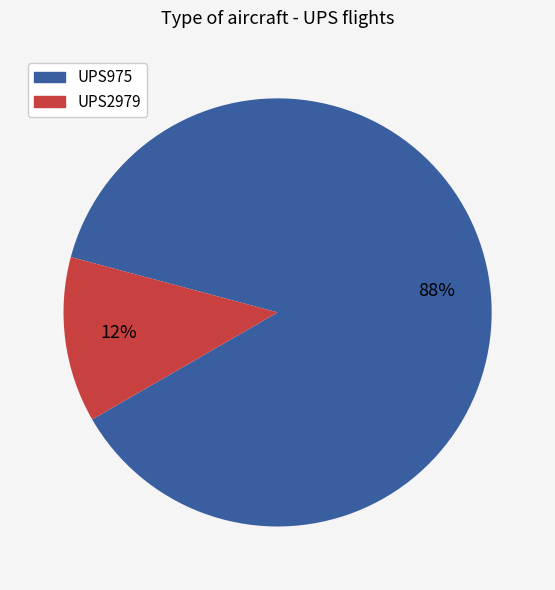

What is the majority slice?

UPS975